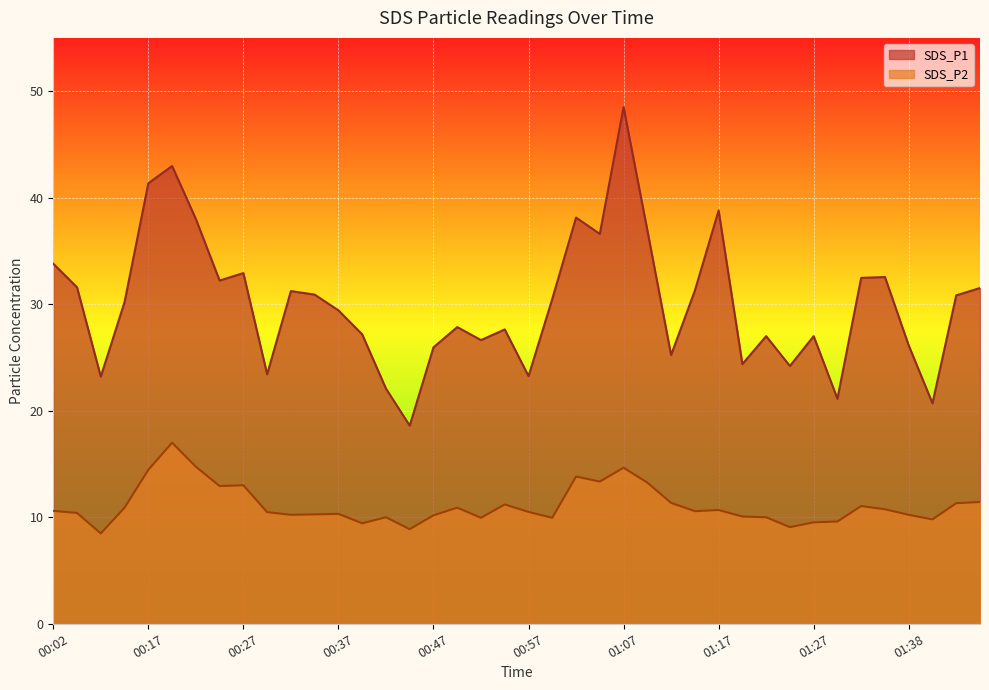

Where does the SDS_P2 series first go above 10?

00:02